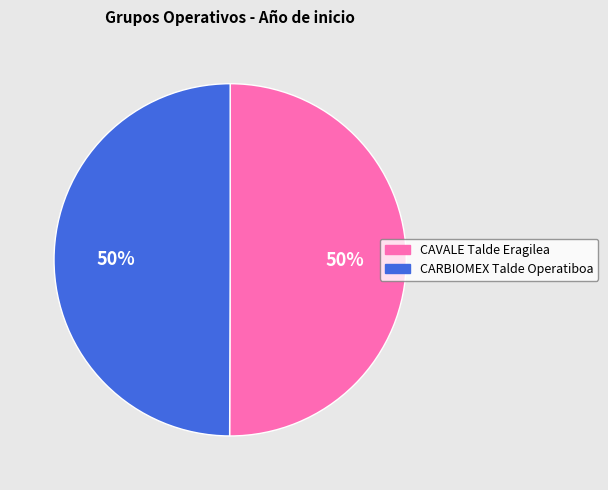

To the nearest percent, what portion does CAVALE Talde Eragilea represent?

50%